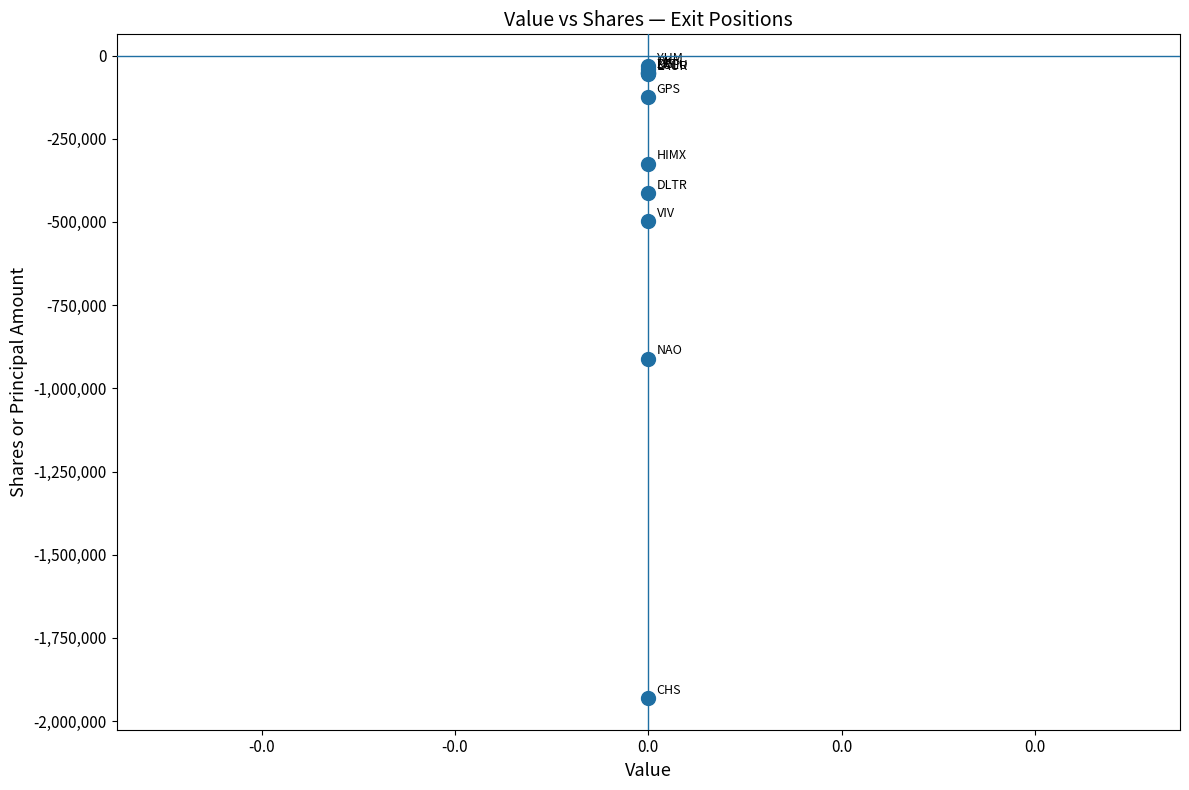

What Y value in the scatter plot is closest to -981109?

-910495